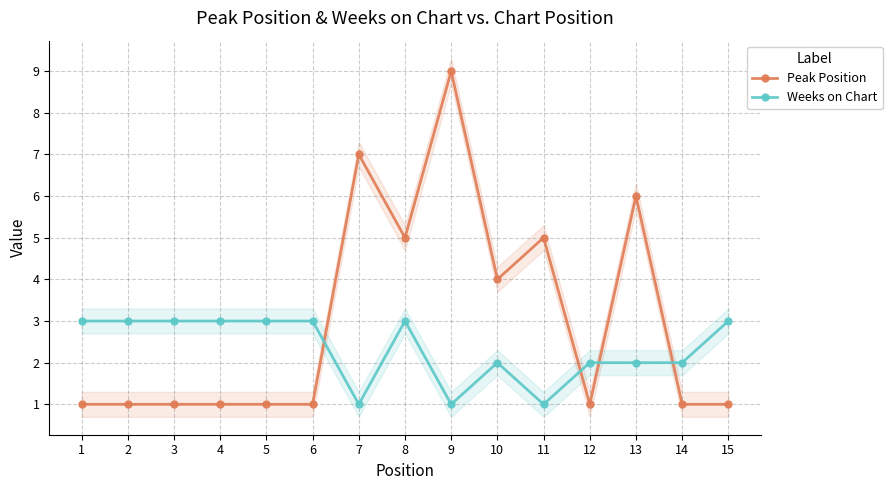

How many times do Peak Position and Weeks on Chart cross each other?

4